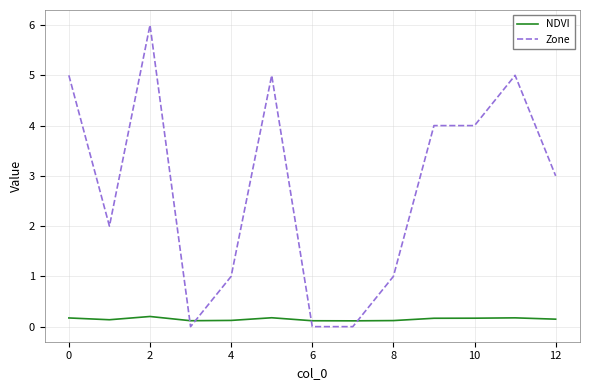

How many lines are shown in the chart?

2